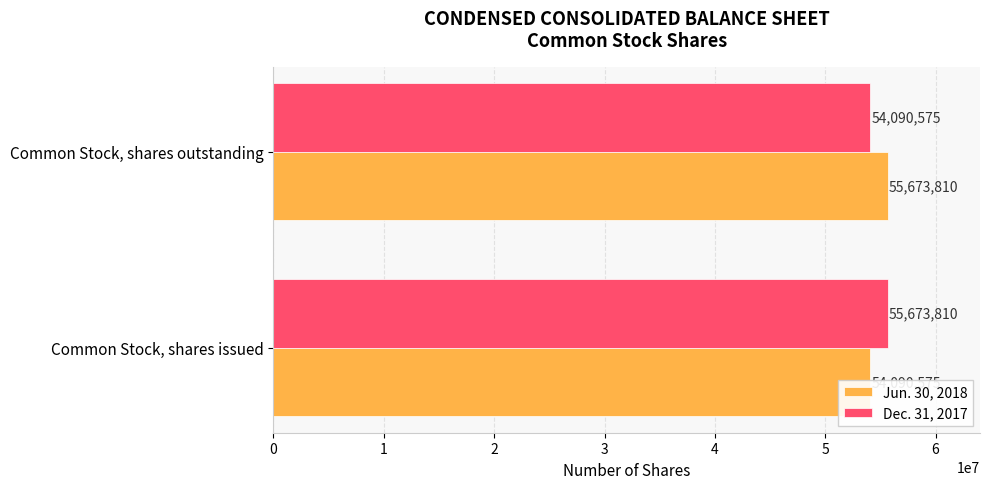

Reading right to left, extract all data points from this chart.

Jun. 30, 2018: 1=55673810	0=54090575
Dec. 31, 2017: 1=54090575	0=55673810